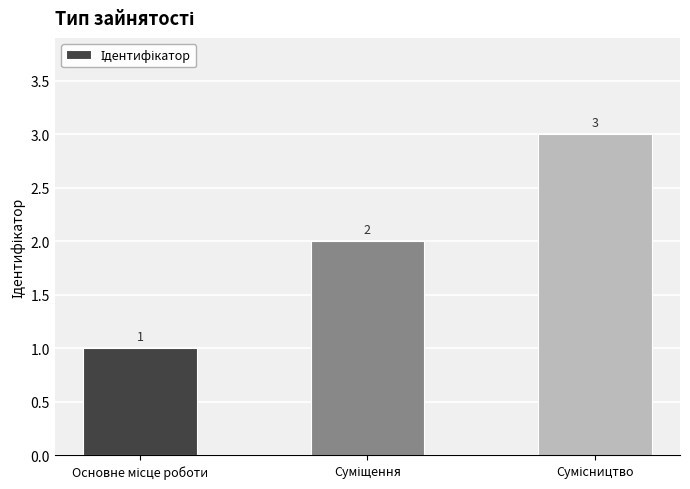

How many values are between 1 and 3?

3